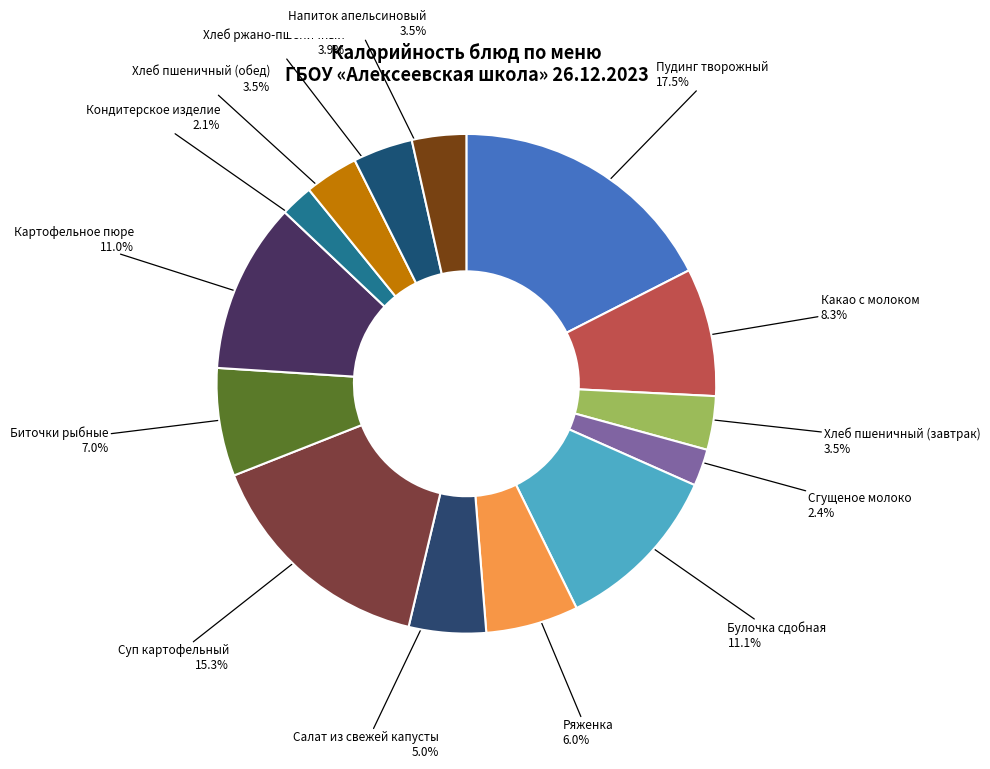

What percentage do Булочка сдобная and Картофельное пюре together represent?

22.1%